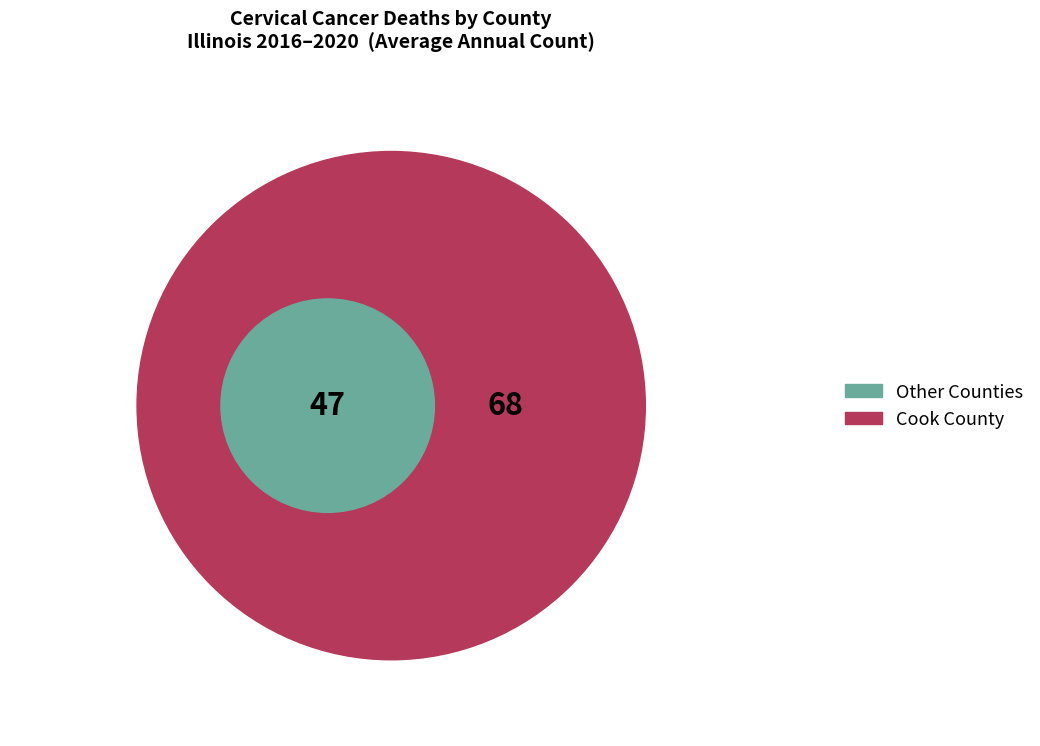

Do Cook County and Peoria County together represent more than half of the pie?

Yes